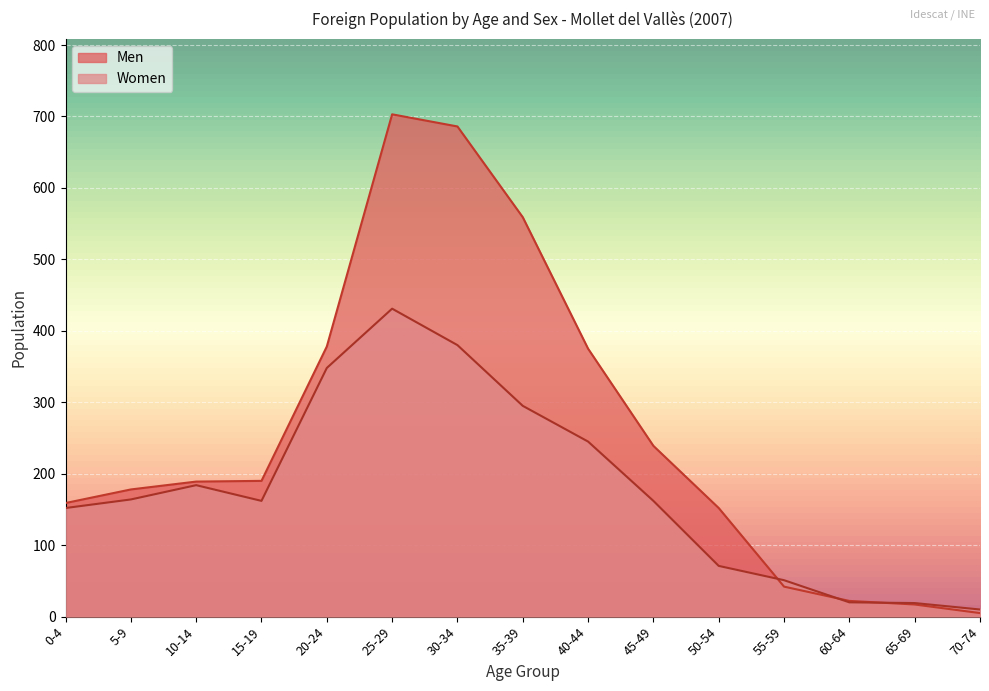

The value of Women at 70-74 is 17. True or false?

False